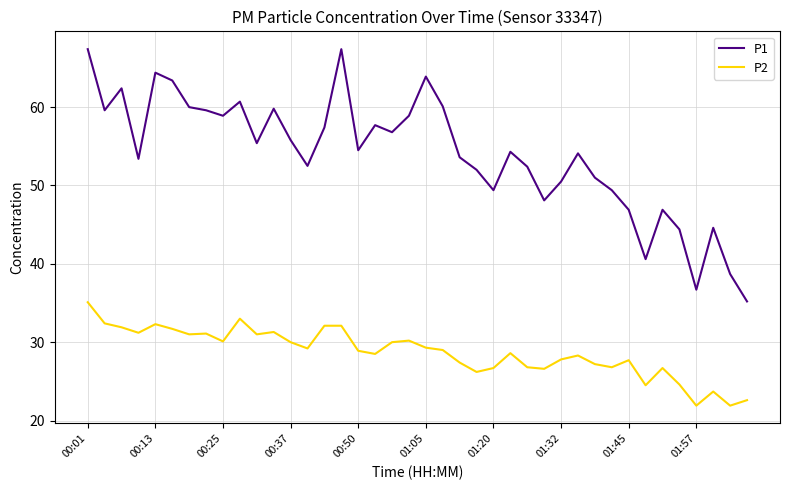

Which series has the widest spread of values?

P1